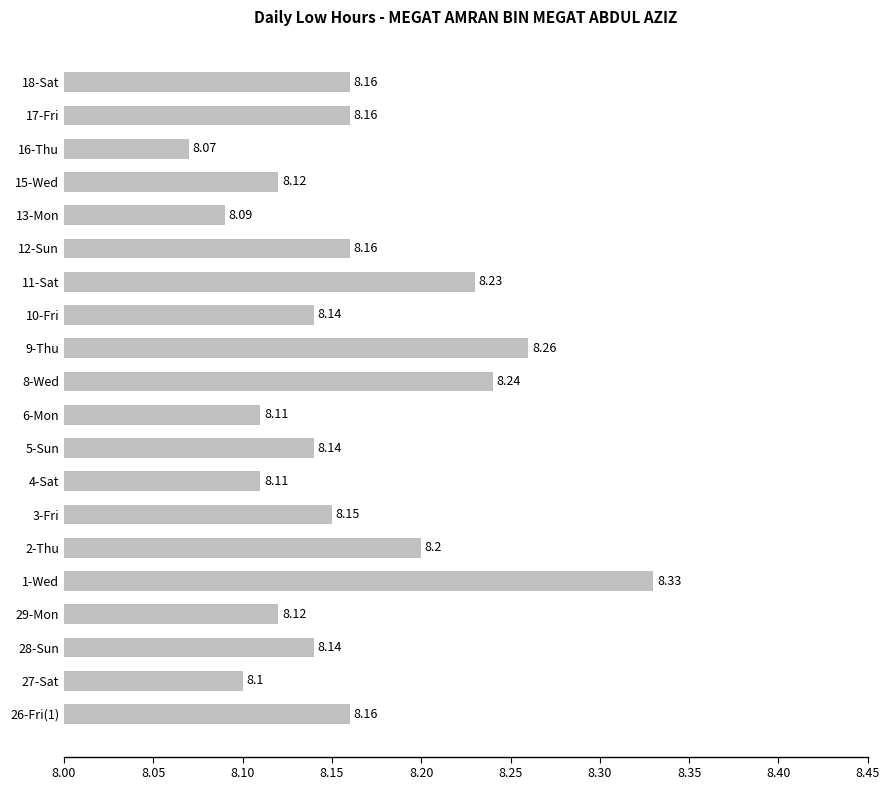

What is the average value?

8.2